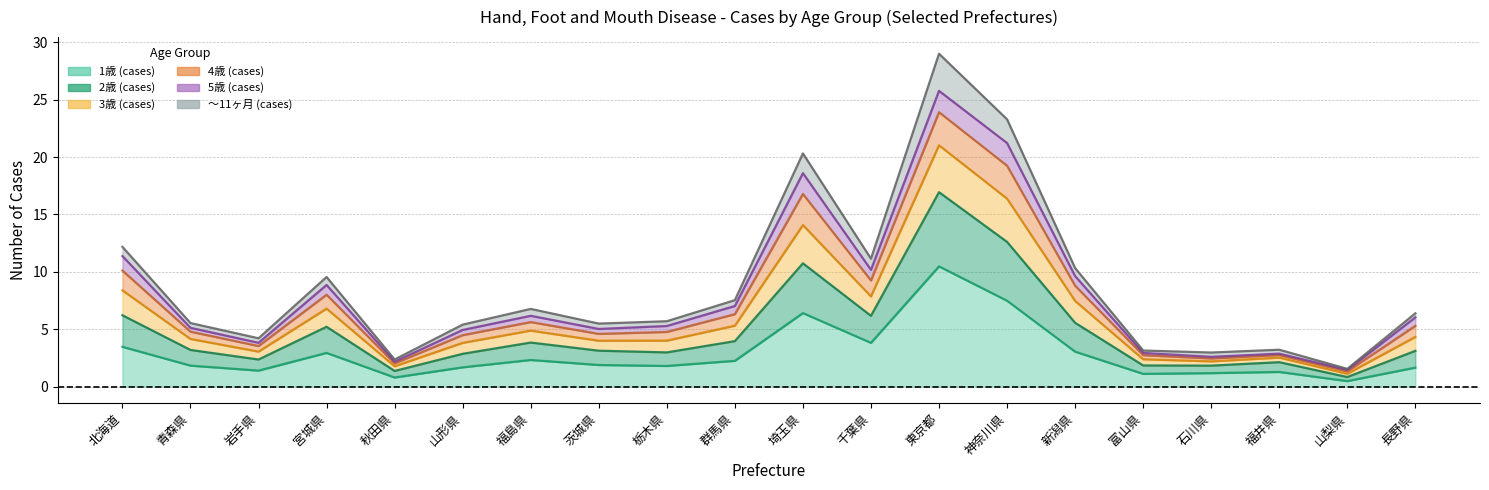

At how many categories does at least one series exceed 25?

1